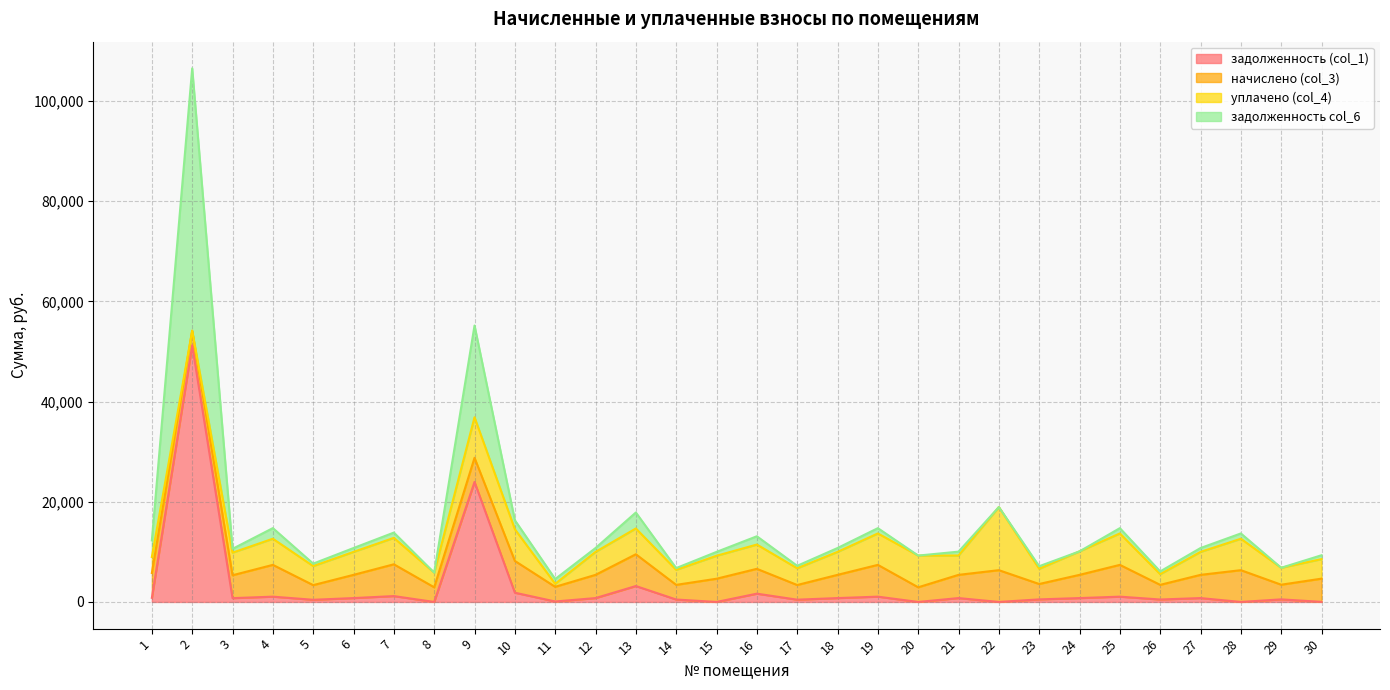

At which category is the sum across all series the highest?

2